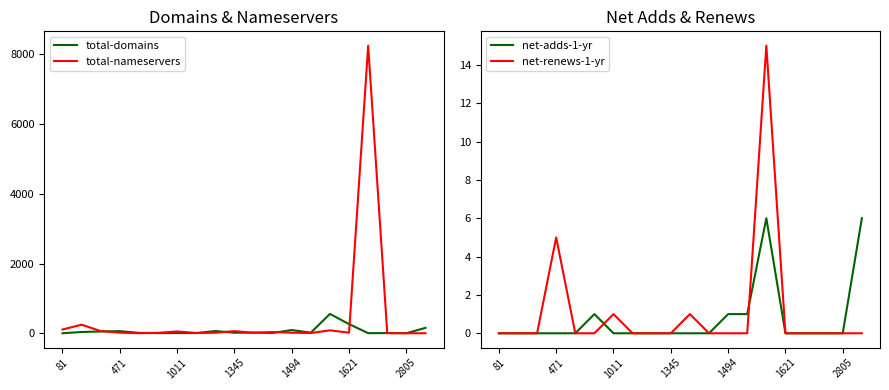

How many interior local valleys does the total-nameservers series have?

6